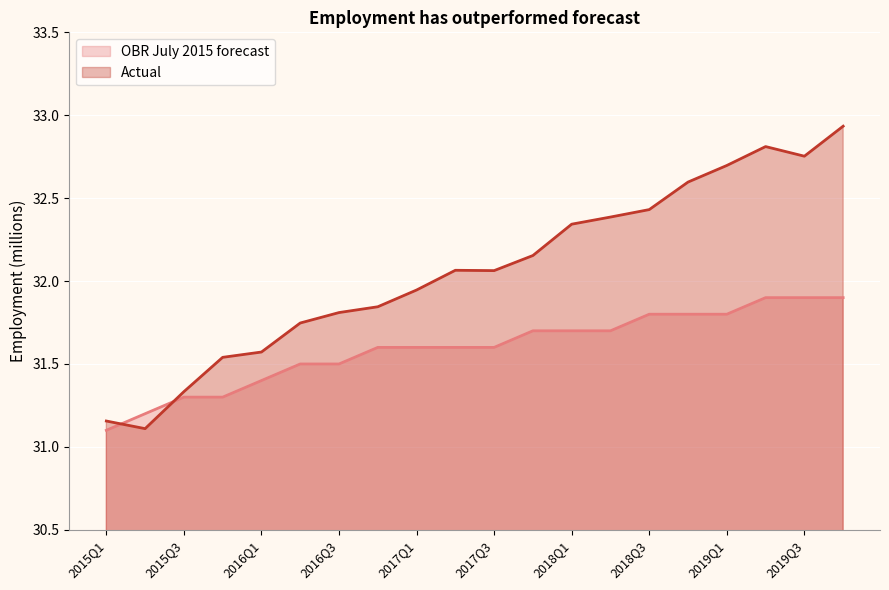

The value of OBR July 2015 forecast at 2015Q3 is 31.3. True or false?

True